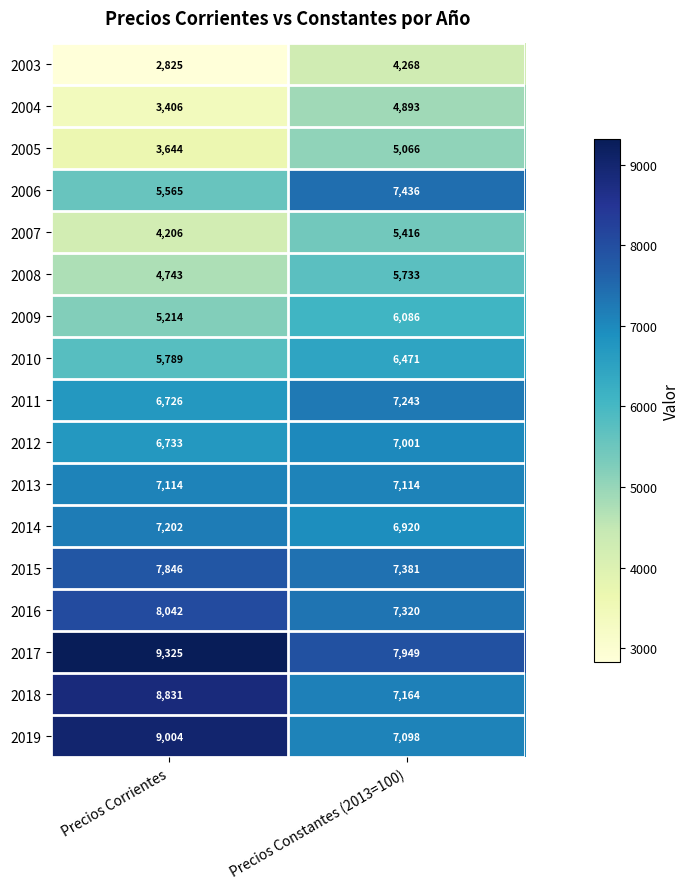

At how many categories does at least one series exceed 4254?

2